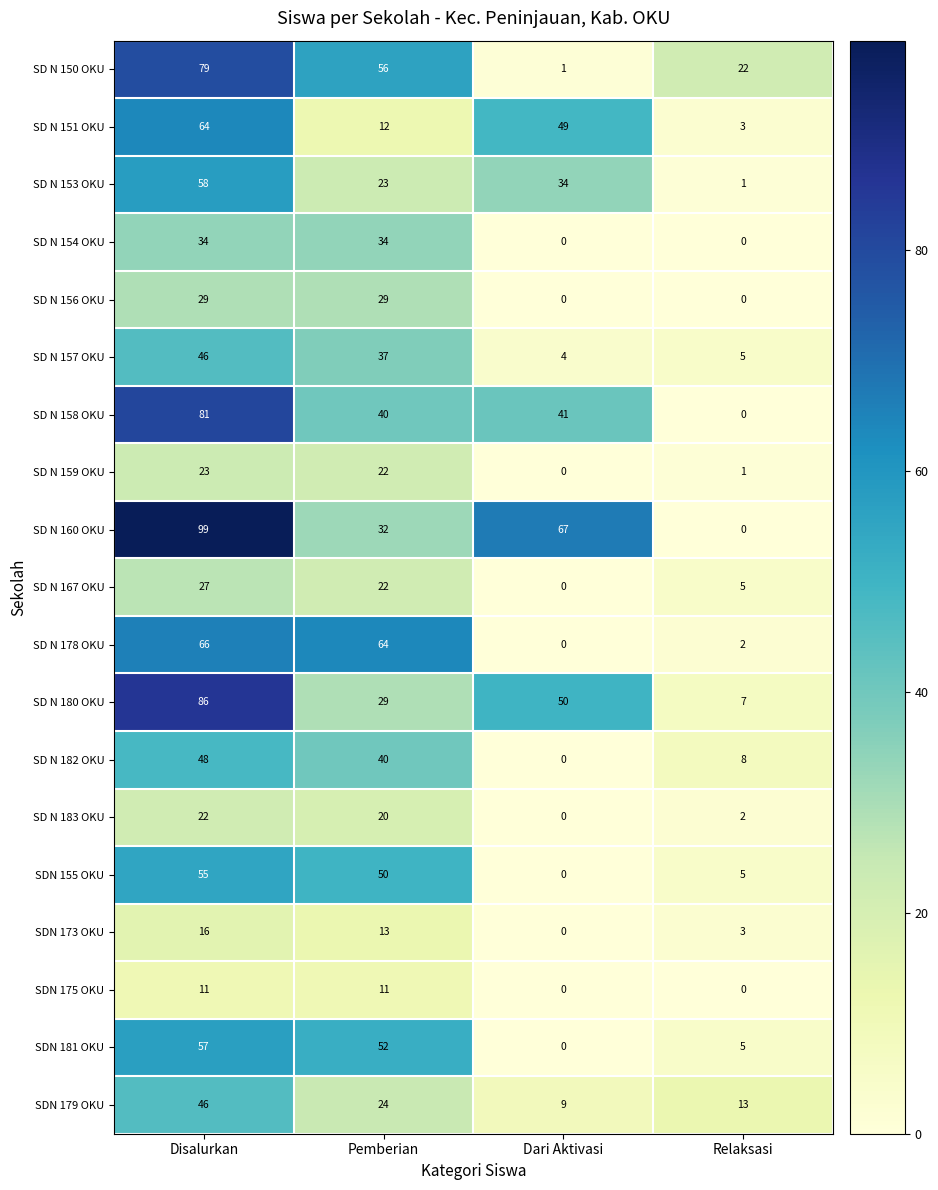

Between Dari Aktivasi and Relaksasi, which series saw the biggest shift?

SD N 160 OKU